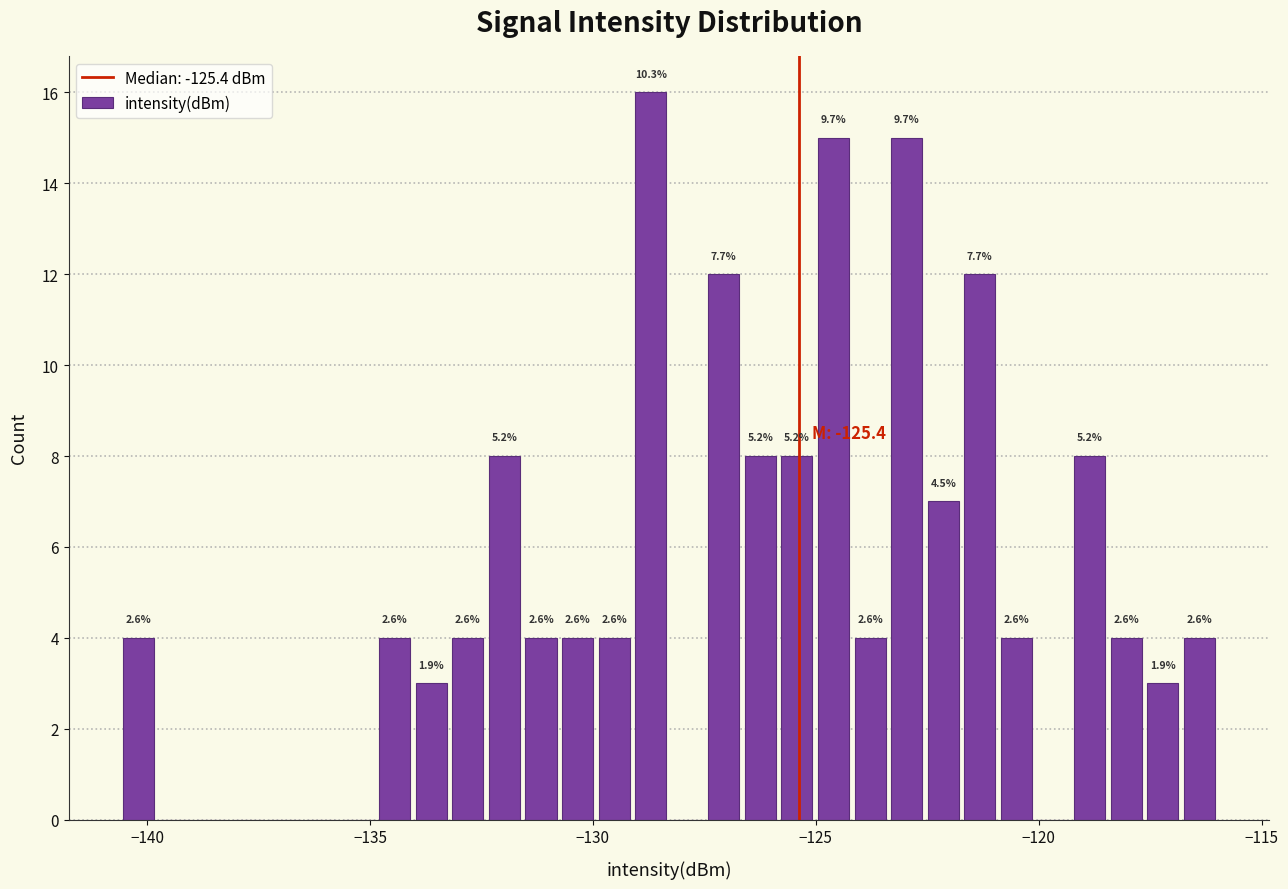

Read against the x-axis, roughly where is the centre of the tallest bar?

-128.5